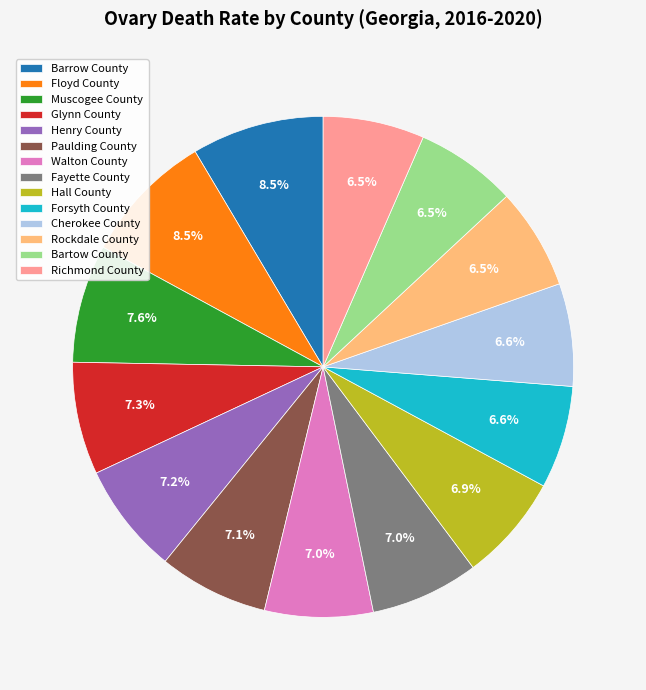

Approximately how many times larger is the value at Muscogee County compared to Barrow County?

0.9